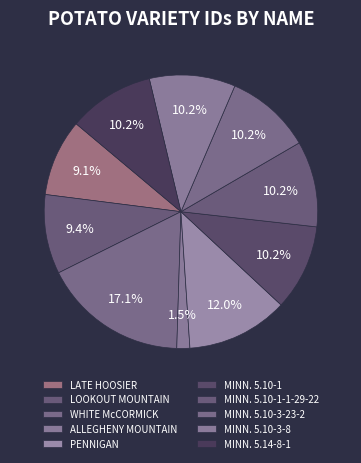

What is the ratio of the value at MINN. 5.10-3-8 to the value at ALLEGHENY MOUNTAIN?

6.6